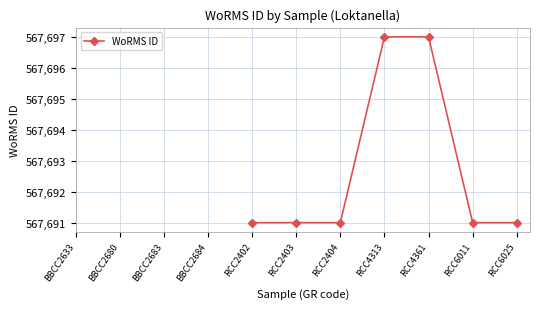

What is the greatest value displayed?

567697